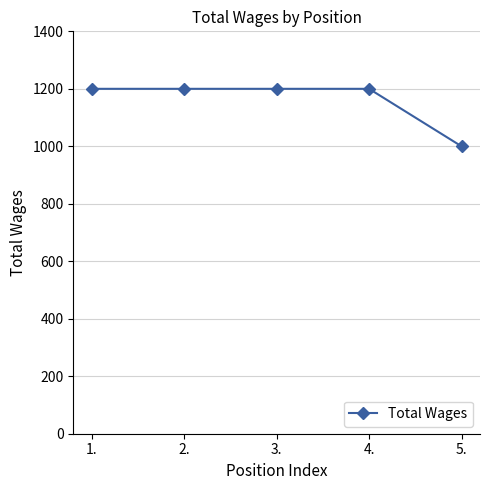

What is the label of the 3rd point from the right?

3.